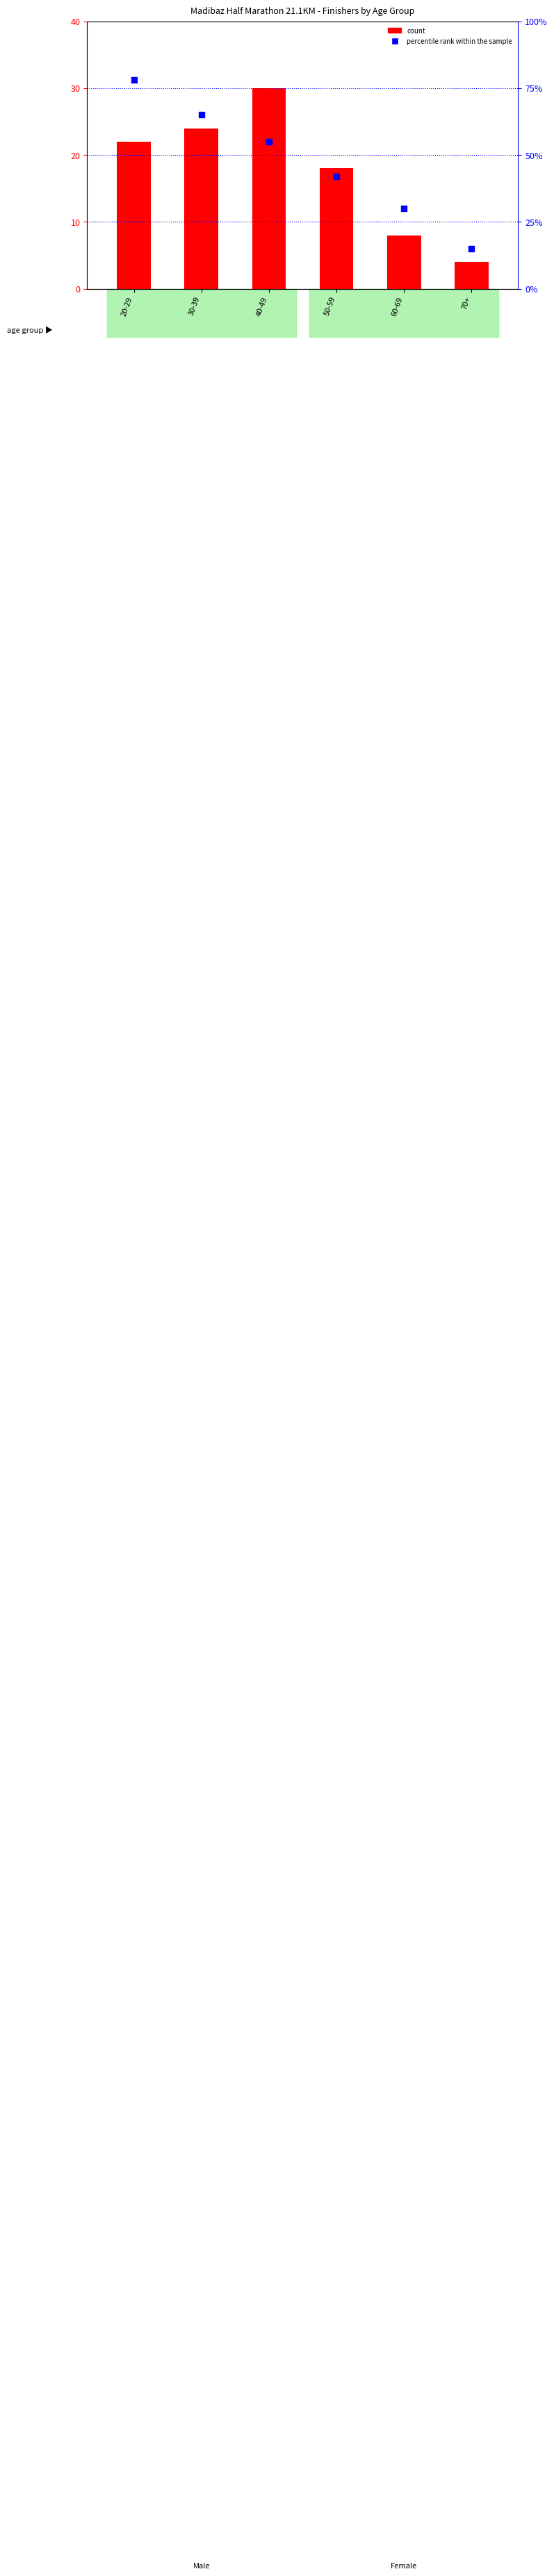

Is the value of percentile rank within the sample at 40-49 greater than the value of count at 50-59?

Yes